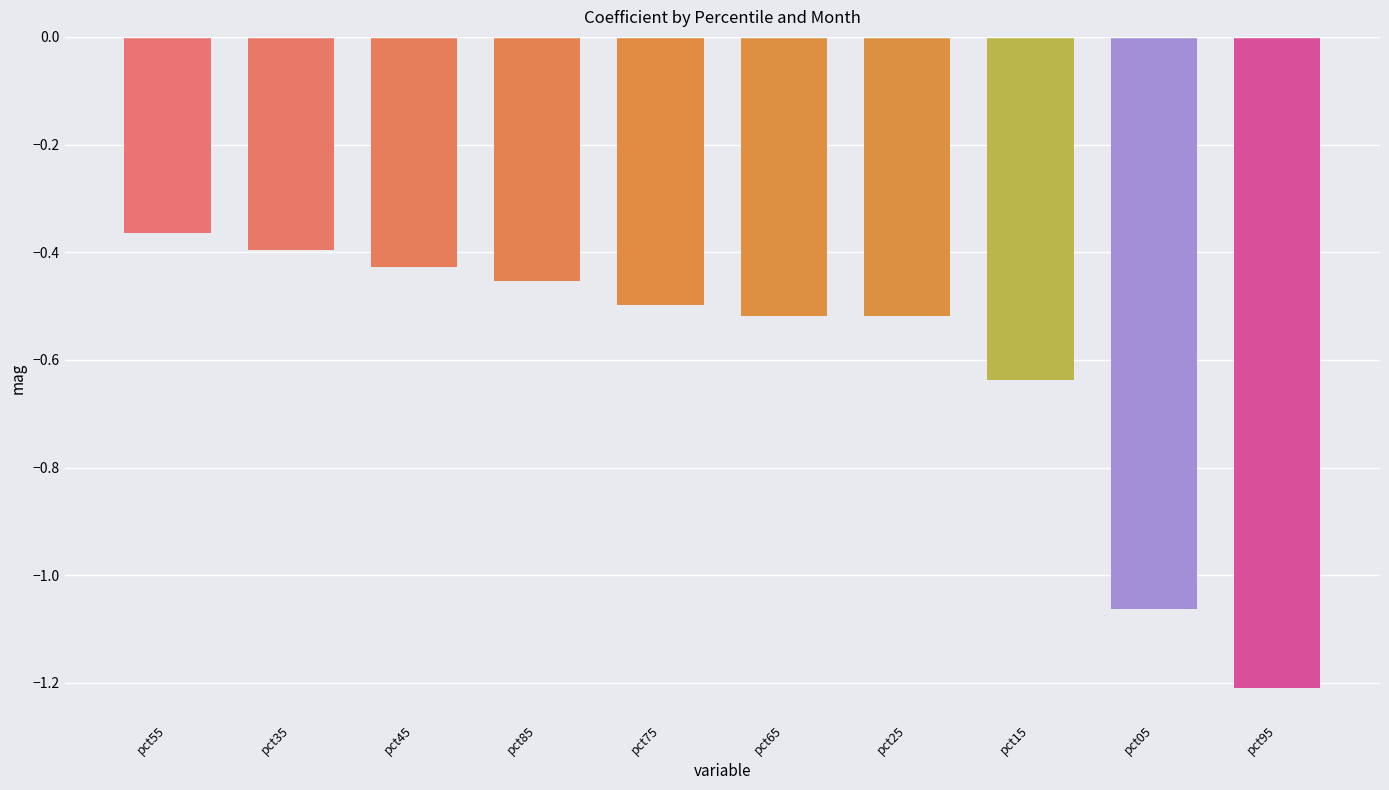

How many bars are there in total?

10